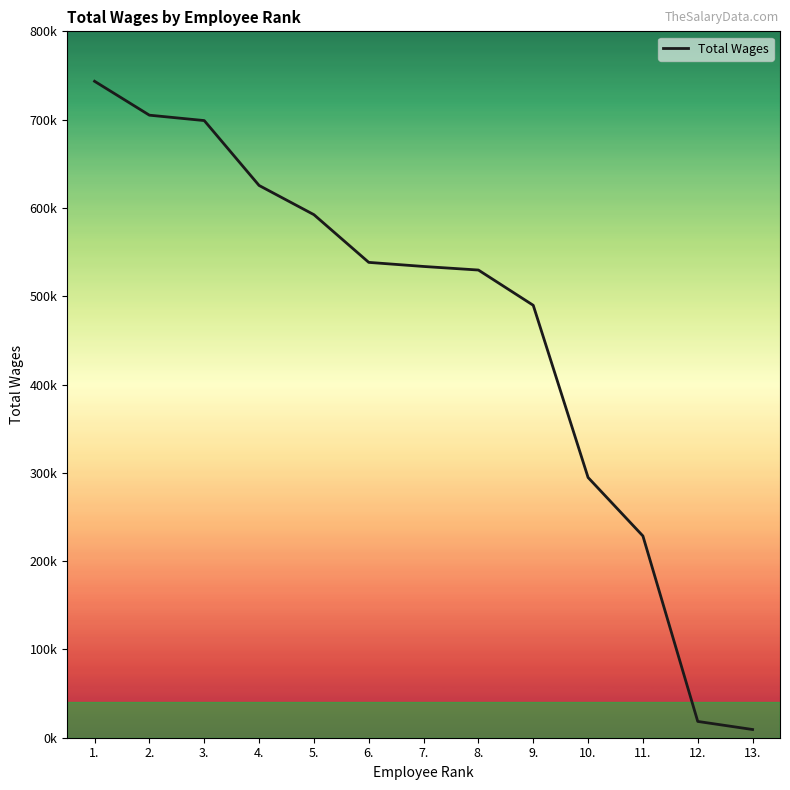

Does the chart display data point markers on the line(s)?

No